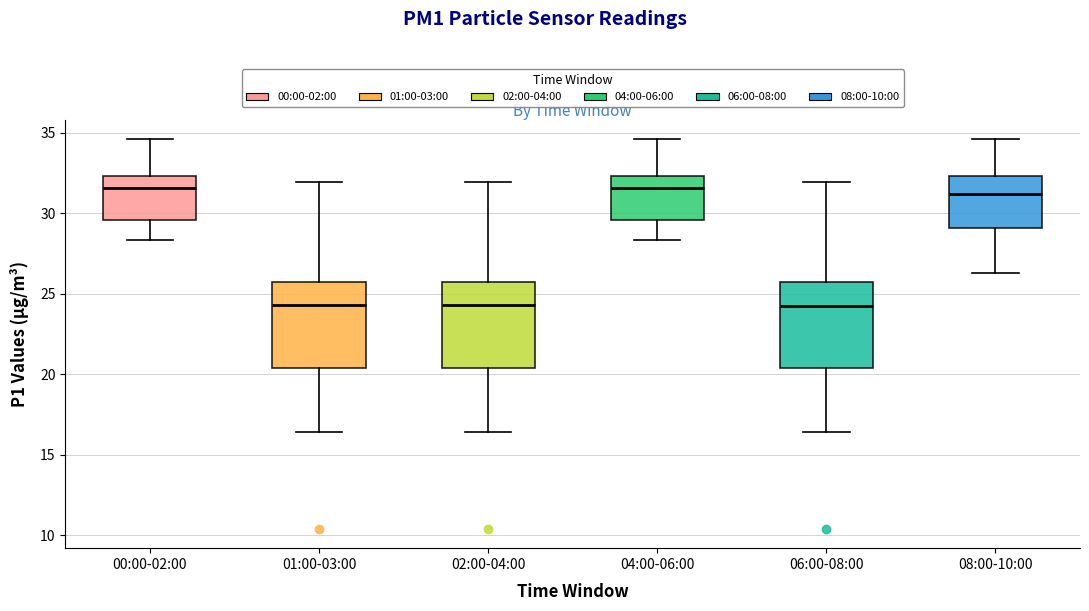

Reading left to right, transcribe this box plot: for each box, give where its median line is, the range the box spans, and where its two whiskers end, as read against the y-axis. The values are not printed on the chart, so give them approximately, as read against the axis.

00:00-02:00: median 31.5, box 29.5 to 32.5, whiskers 28.5 to 34.5
01:00-03:00: median 24.5, box 20.5 to 25.5, whiskers 16.5 to 32.0
02:00-04:00: median 24.5, box 20.5 to 25.5, whiskers 16.5 to 32.0
04:00-06:00: median 31.5, box 29.5 to 32.5, whiskers 28.5 to 34.5
06:00-08:00: median 24.5, box 20.5 to 25.5, whiskers 16.5 to 32.0
08:00-10:00: median 31.0, box 29.0 to 32.5, whiskers 26.5 to 34.5